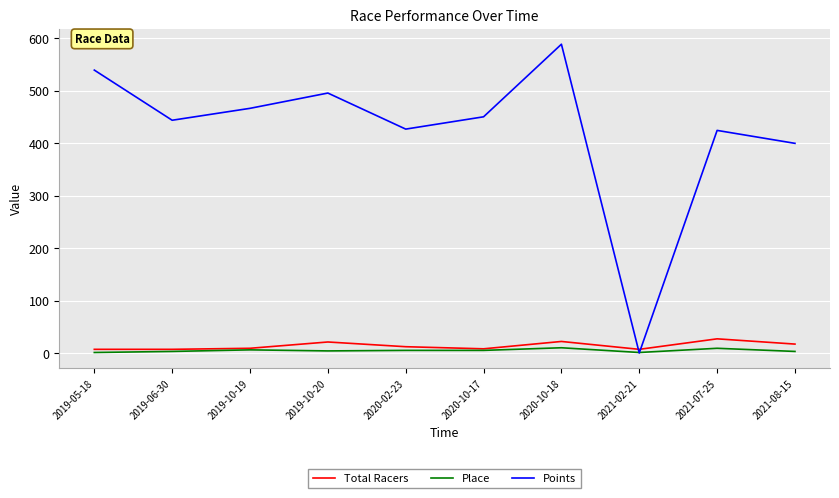

The Place series shows 10.0 at 2020-10-18. True or false?

True